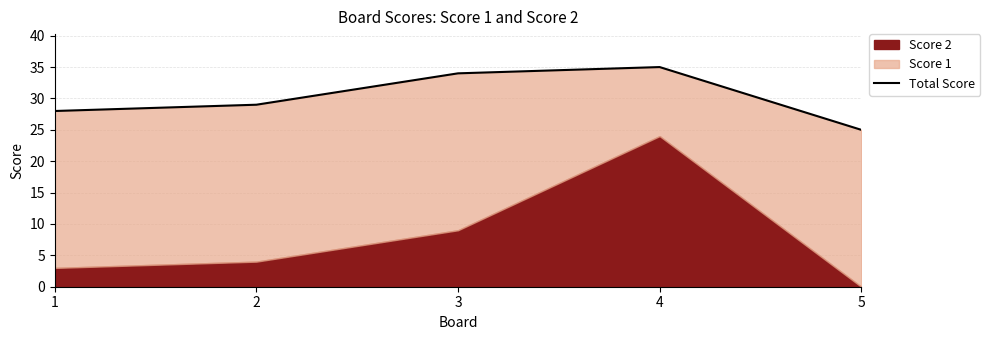

Reading left to right, list all the values displayed in this chart.

28	29	34	35	25